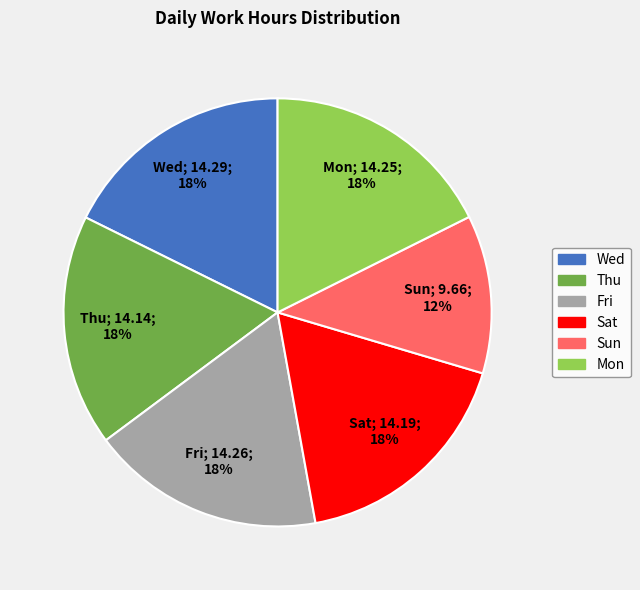

Is it true that Mon is 18% of the pie?

True